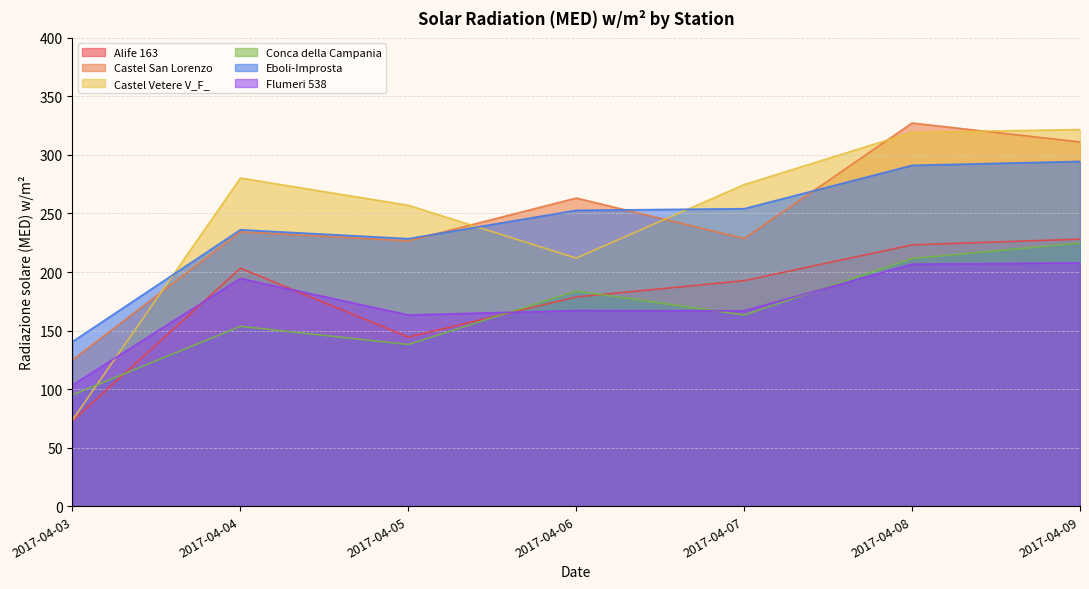

The Conca della Campania series shows 163.3 at 2017-04-07. True or false?

True